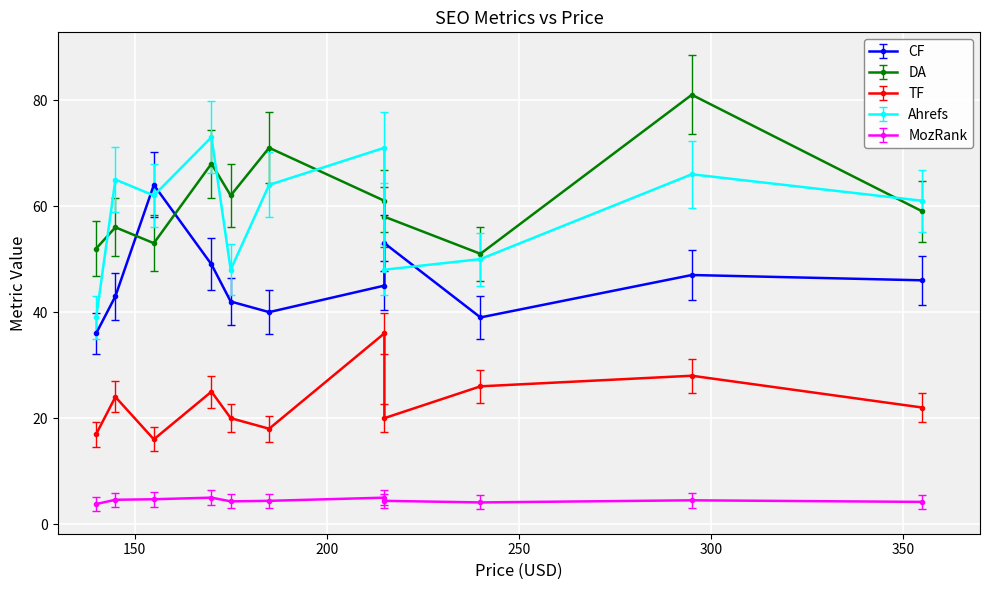

Where is the first local maximum for DA?

145